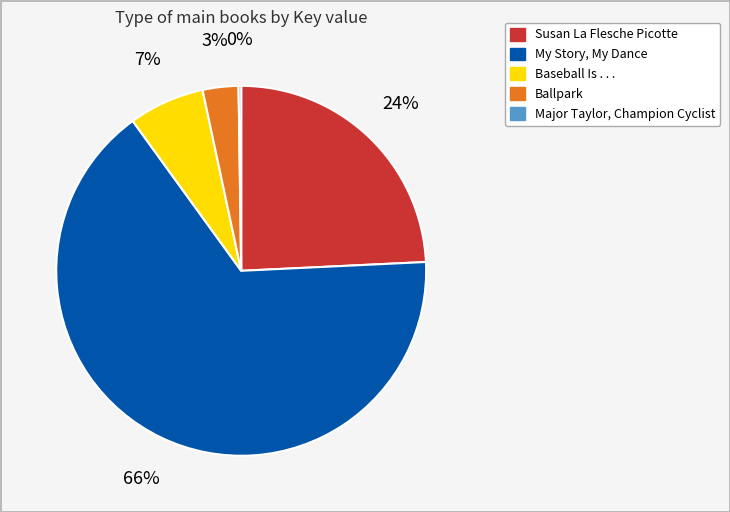

The Susan La Flesche Picotte slice represents 24% of the pie. True or false?

True